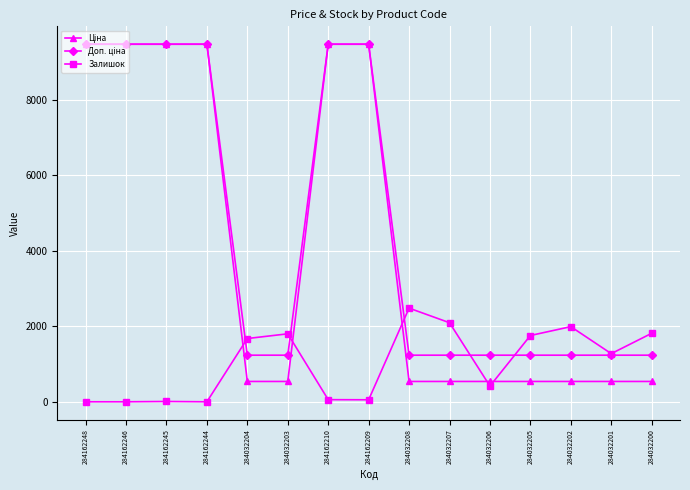

Which category has the highest value in the Залишок series?

284032208